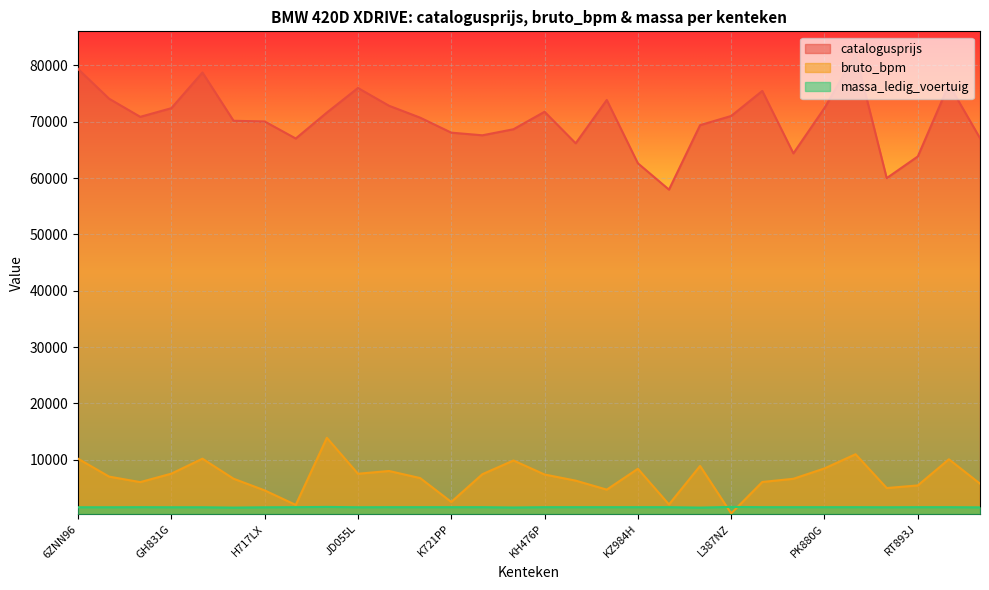

Reading right to left, list all the values displayed in this chart.

catalogusprijs: XX672F=67102	SG118B=76643	RT893J=63853	PZ733T=60007	PV588G=81967	PK880G=72458	NZ510K=64402	L943RR=75490	L387NZ=71042	L106DF=69412	L098RV=57966	KZ984H=62640	KR588X=73880	KH943Z=66191	KH476P=71789	KD995H=68683	KD803J=67611	K721PP=68080	JG447L=70740	JD154B=72853	JD055L=76009	J976PH=71645	J448LZ=67038	H717LX=70065	GZ940V=70189	GL294X=78760	GH831G=72422	G484ZK=70890	7ZLX86=74102	6ZNN96=79386
bruto_bpm: XX672F=5765	SG118B=10091	RT893J=5451	PZ733T=4987	PV588G=10989	PK880G=8474	NZ510K=6630	L943RR=6063	L387NZ=484	L106DF=8912	L098RV=2074	KZ984H=8407	KR588X=4705	KH943Z=6302	KH476P=7387	KD995H=9880	KD803J=7442	K721PP=2523	JG447L=6756	JD154B=8013	JD055L=7524	J976PH=13902	J448LZ=1991	H717LX=4570	GZ940V=6644	GL294X=10197	GH831G=7541	G484ZK=6038	7ZLX86=7014	6ZNN96=10197
massa_ledig_voertuig: XX672F=1560	SG118B=1590	RT893J=1590	PZ733T=1575	PV588G=1590	PK880G=1590	NZ510K=1590	L943RR=1590	L387NZ=1635	L106DF=1515	L098RV=1590	KZ984H=1590	KR588X=1590	KH943Z=1590	KH476P=1590	KD995H=1535	KD803J=1590	K721PP=1590	JG447L=1590	JD154B=1590	JD055L=1575	J976PH=1635	J448LZ=1590	H717LX=1570	GZ940V=1515	GL294X=1575	GH831G=1575	G484ZK=1590	7ZLX86=1575	6ZNN96=1575